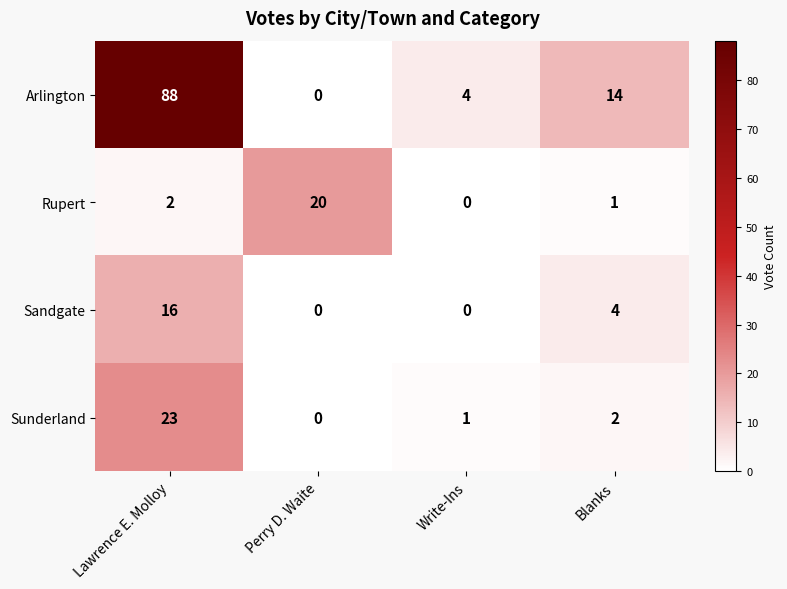

Is it true that Arlington equals 4 at Write-Ins?

True